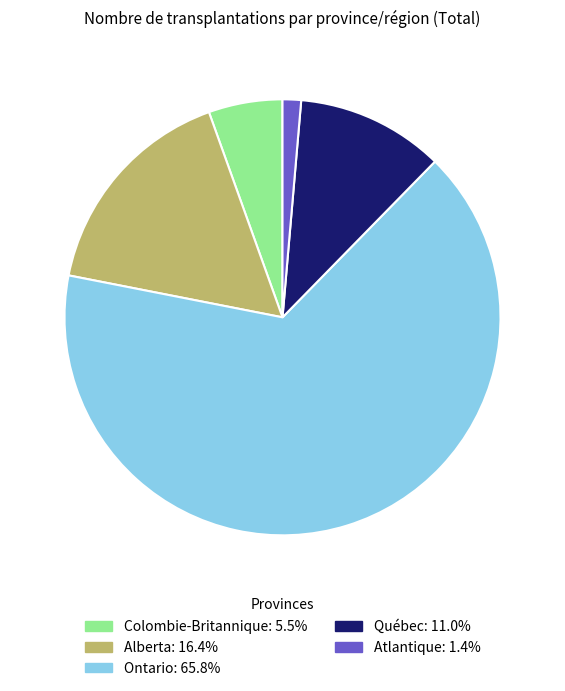

Is Ontario the majority of the pie?

Yes